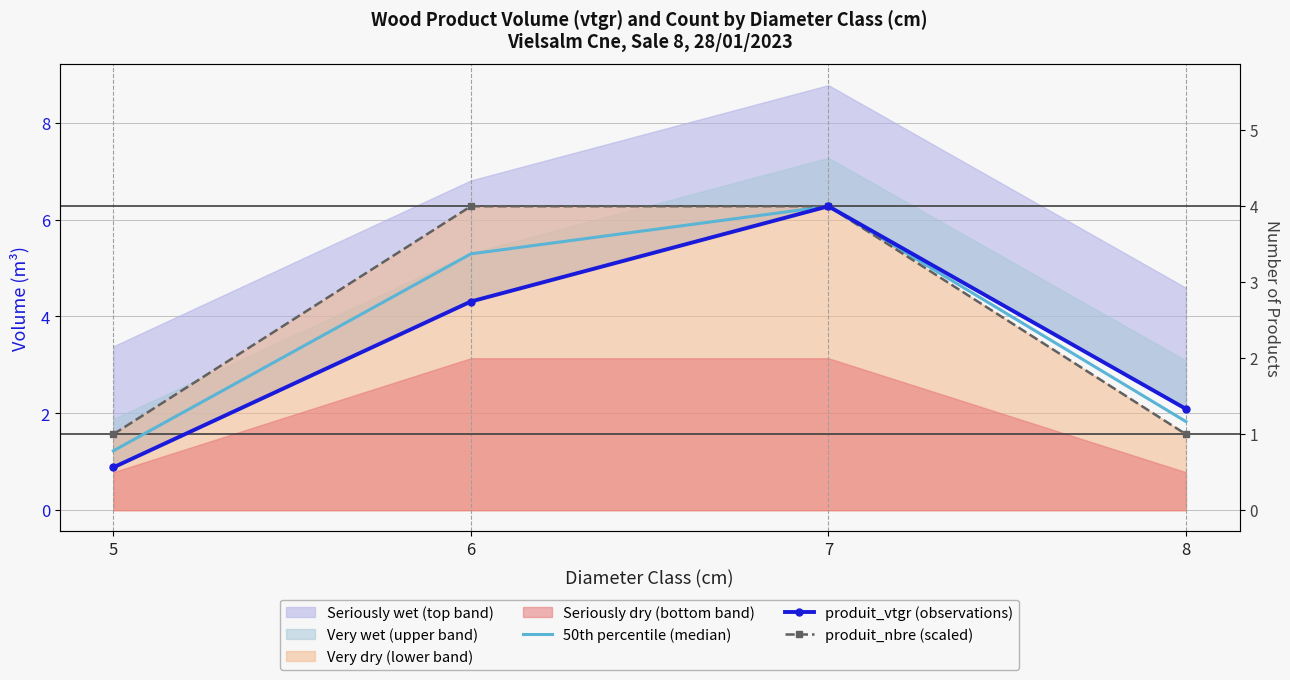

What is the total value across all series at 5?

3.7